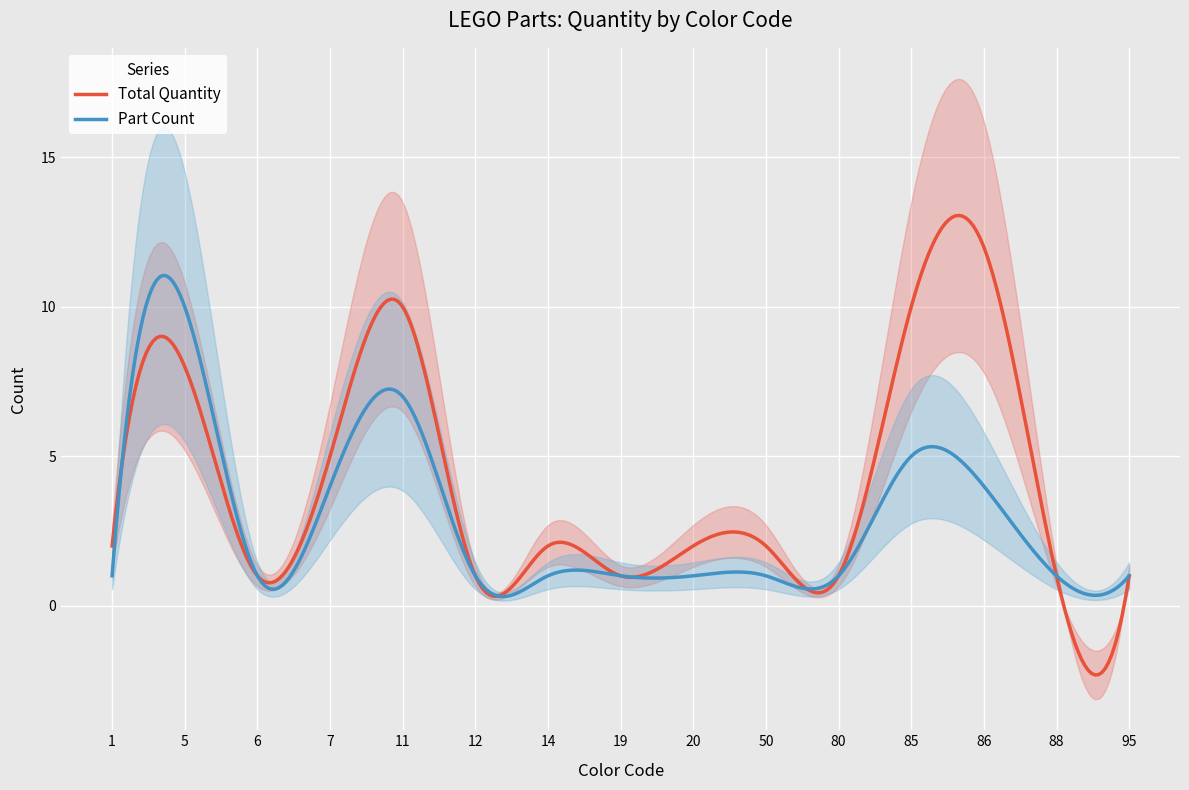

Does the chart display data point markers on the line(s)?

No